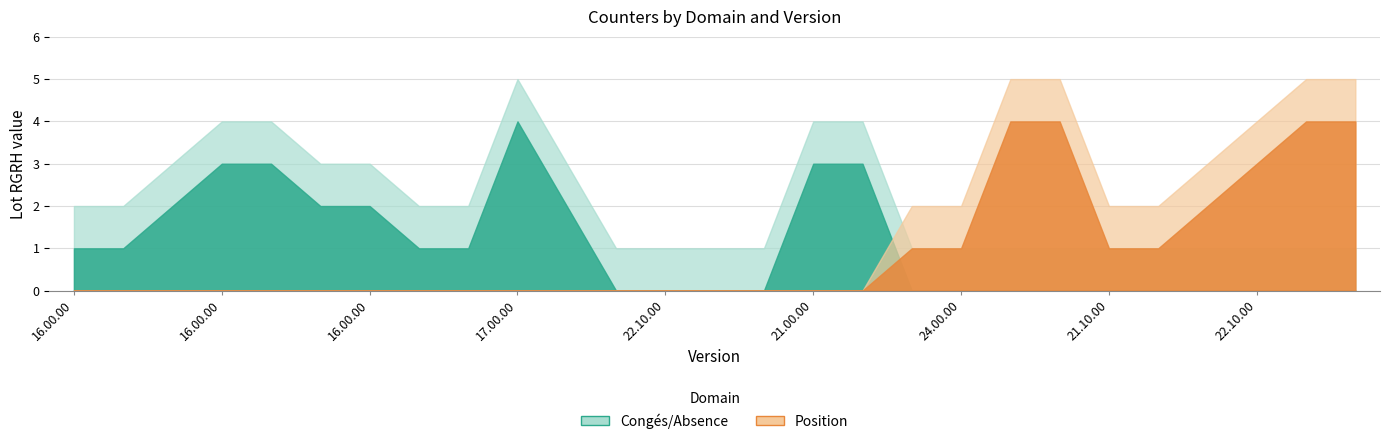

Is the value of Position at 16.00.00 greater than the value of Congés/Absence at 16.00.00?

No